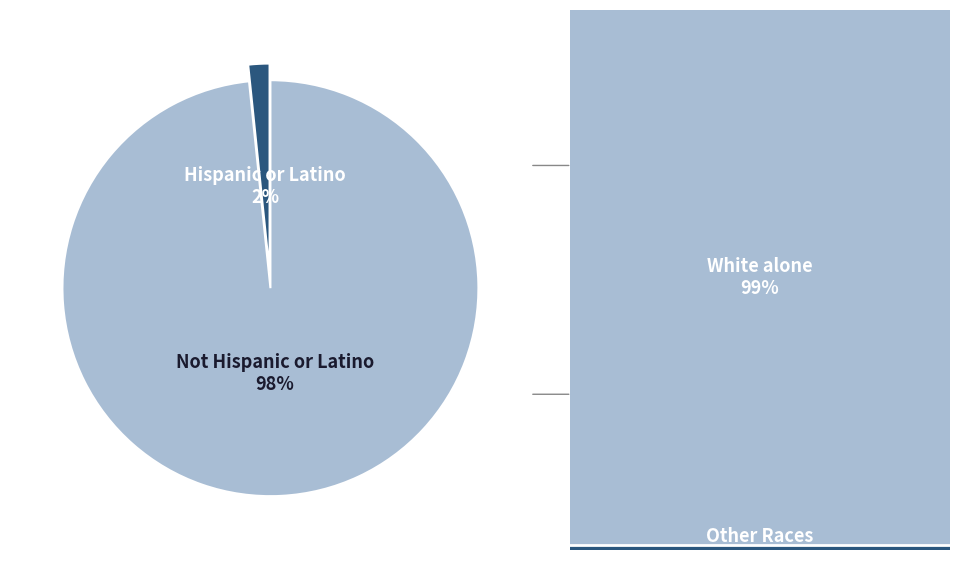

To the nearest percent, what is the average slice percentage?

50%